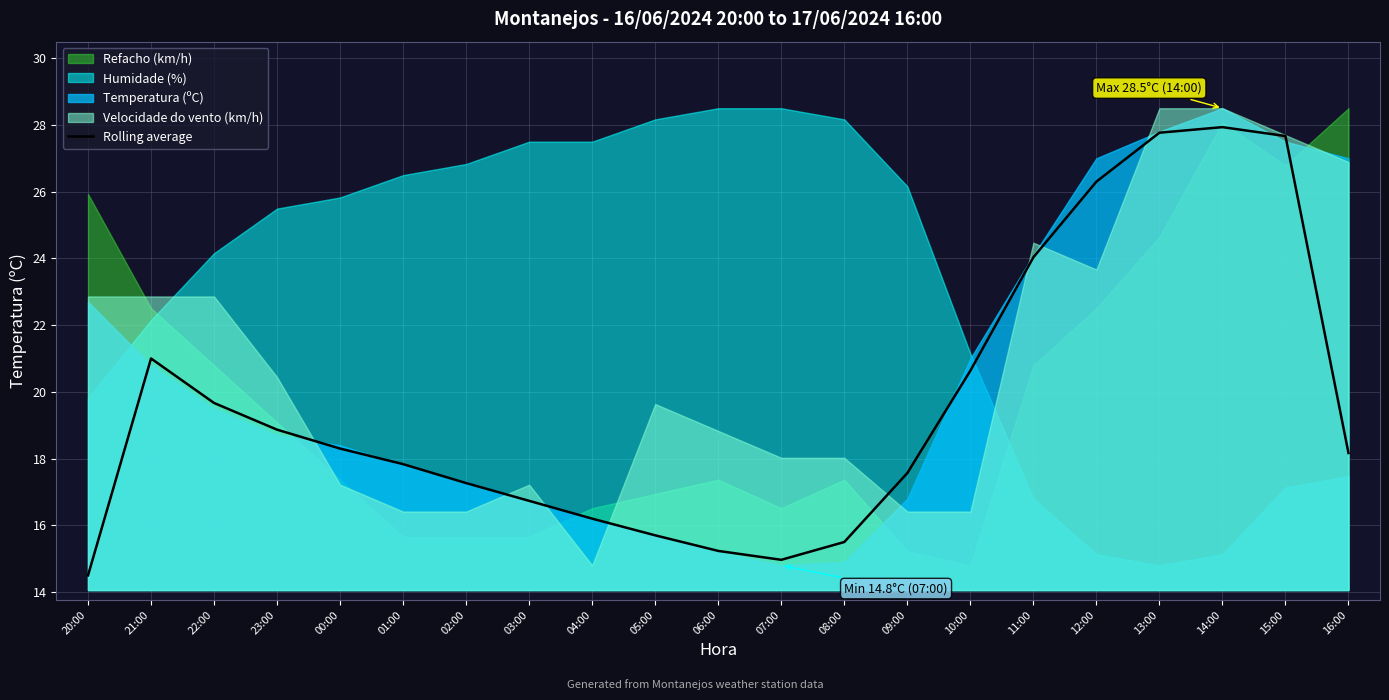

Reading right to left, list all the values displayed in this chart.

18.2	27.7	27.9	27.8	26.3	24.0	20.6	17.6	15.5	15.0	15.2	15.7	16.2	16.7	17.3	17.8	18.3	18.9	19.7	21.0	14.5